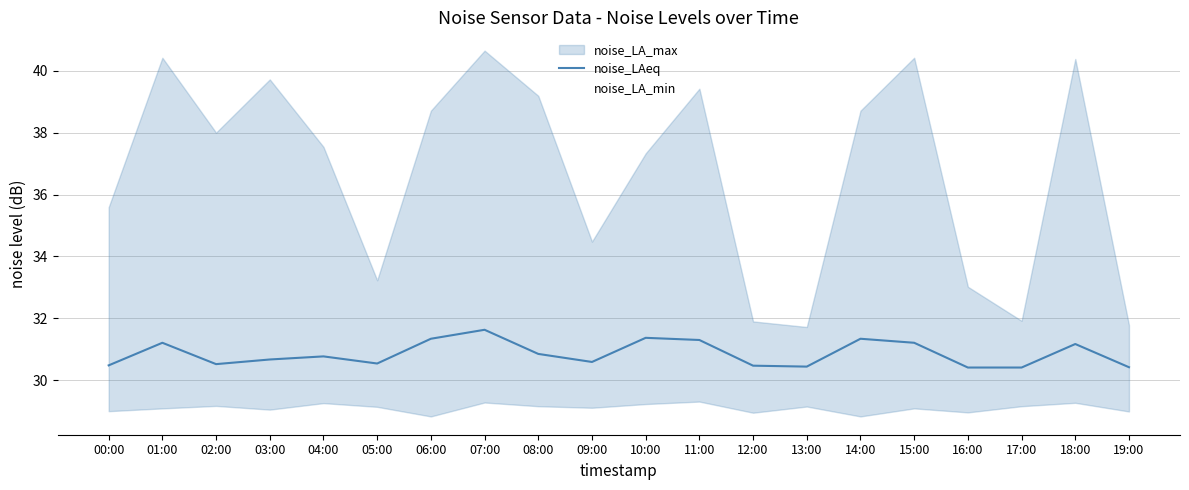

At which category is the sum across all series the highest?

07:00